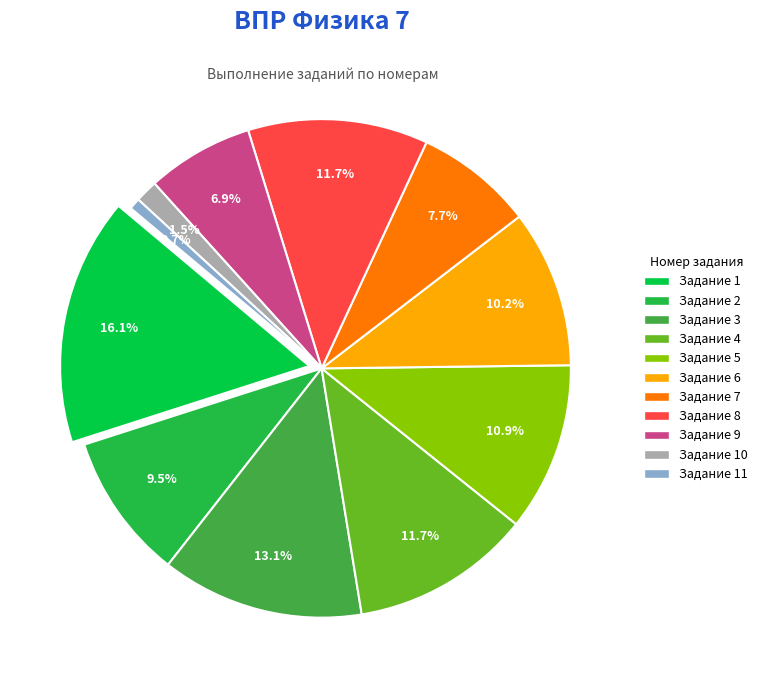

Is it true that 6 is 10% of the pie?

True